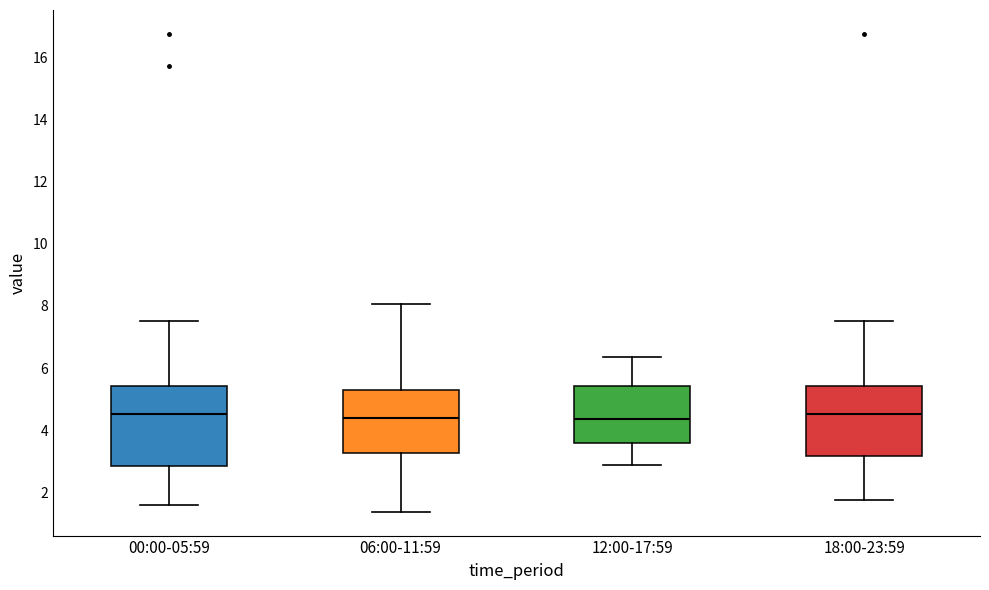

Which box is the tallest, from its lower edge to its upper edge?

00:00-05:59